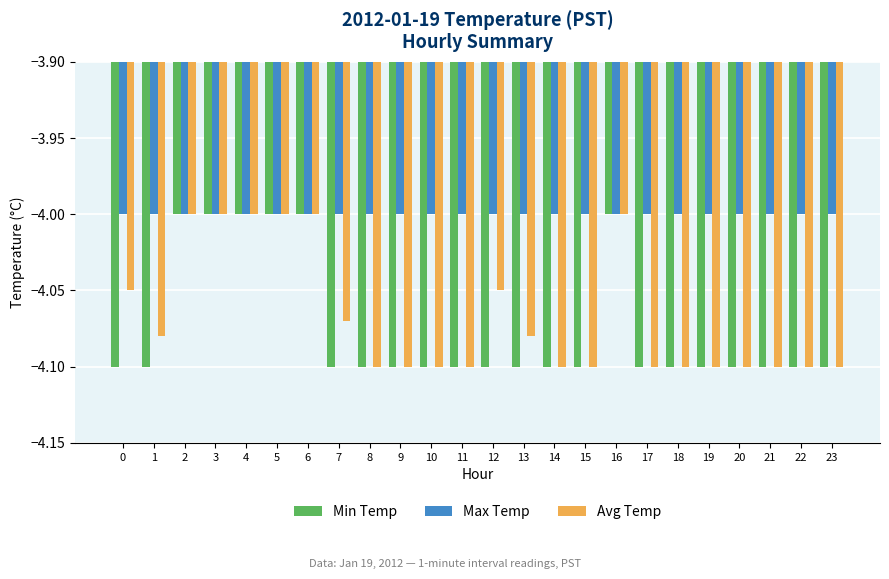

True or false: Max Temp has a value of -6.9 at 2.

False